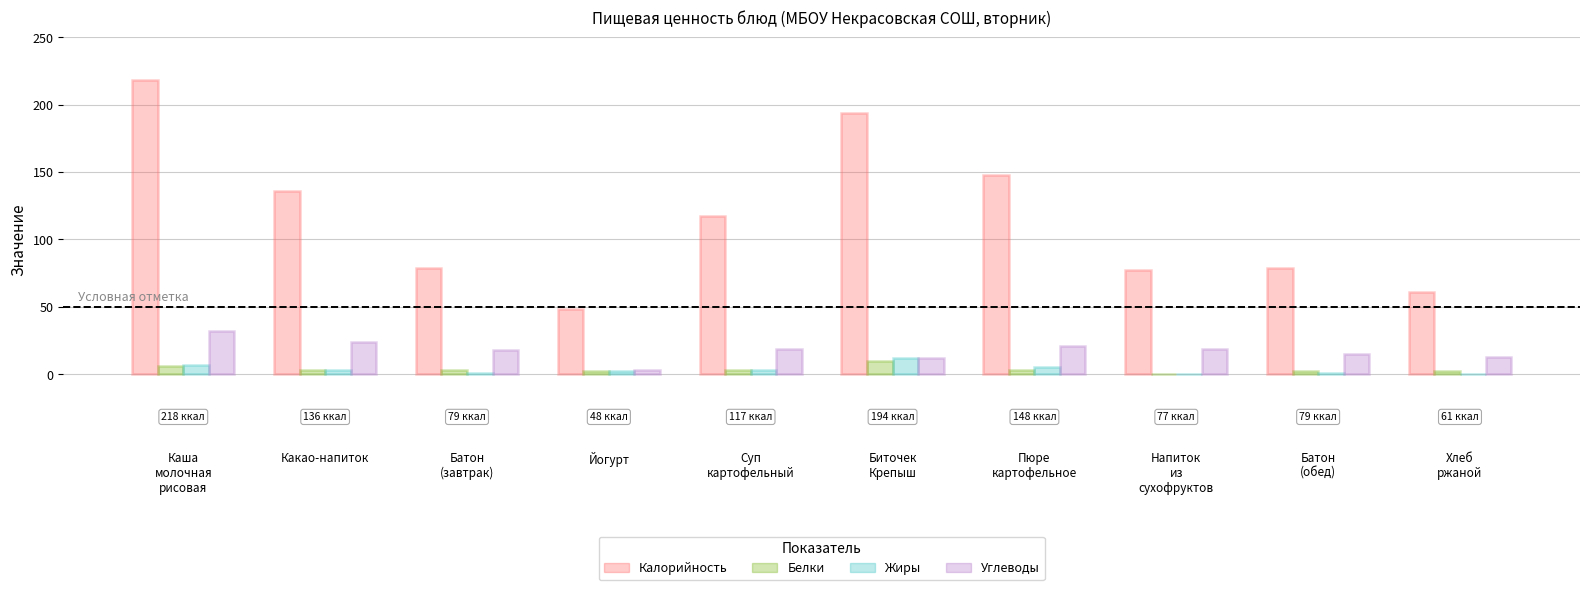

What are all the series names shown in the legend?

Калорийность, Белки, Жиры, Углеводы